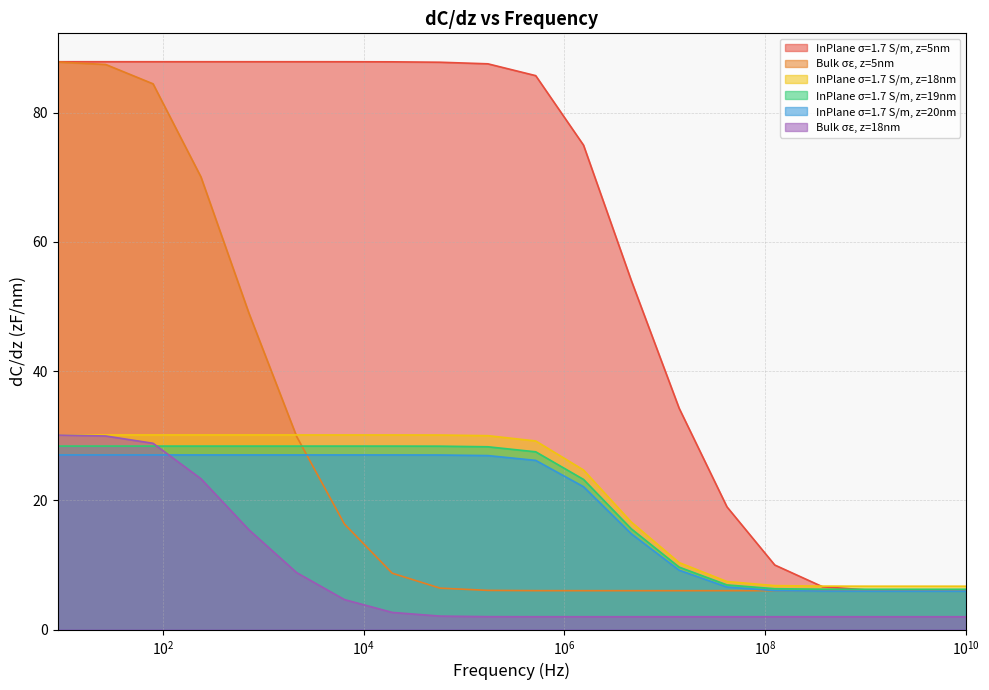

Between 41595600 and 240, which is larger?

240